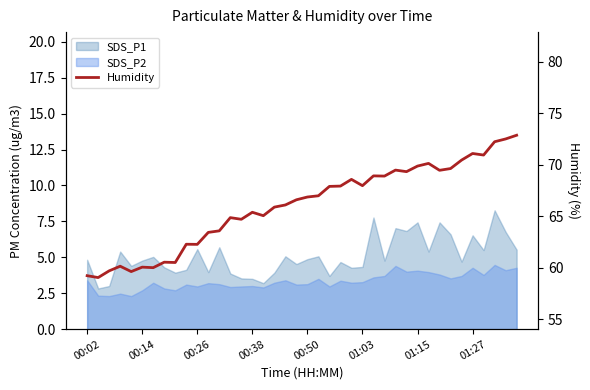

Where is the data nearest to the value 65?

16